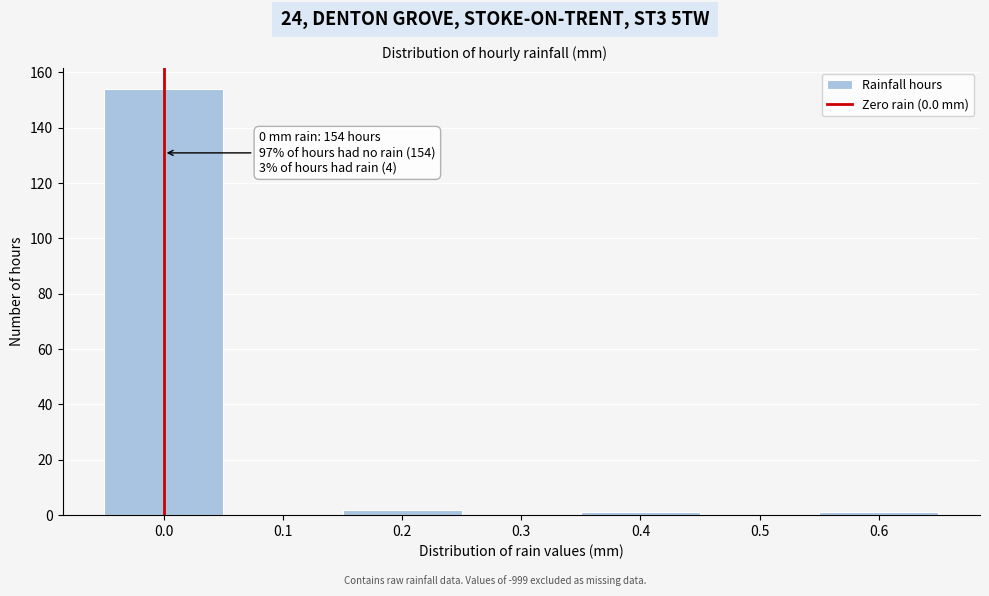

Which range on the x-axis has the tallest bar?

-0.05 to 0.05